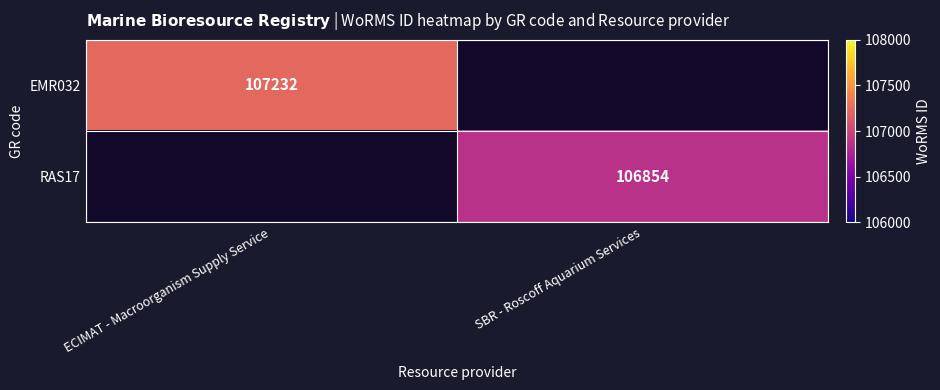

The value of RAS17 at SBR - Roscoff Aquarium Services is 106854. True or false?

True